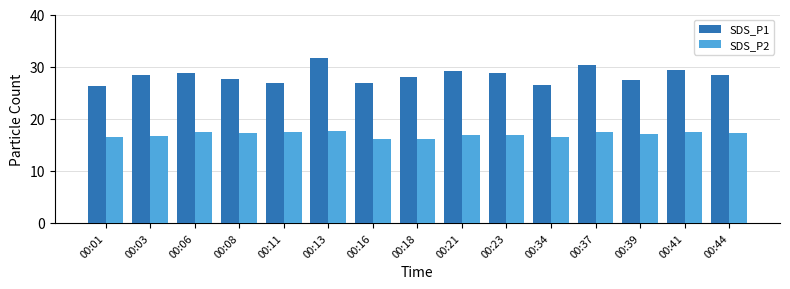

Is it true that SDS_P2 equals 16.6 at 00:34?

True